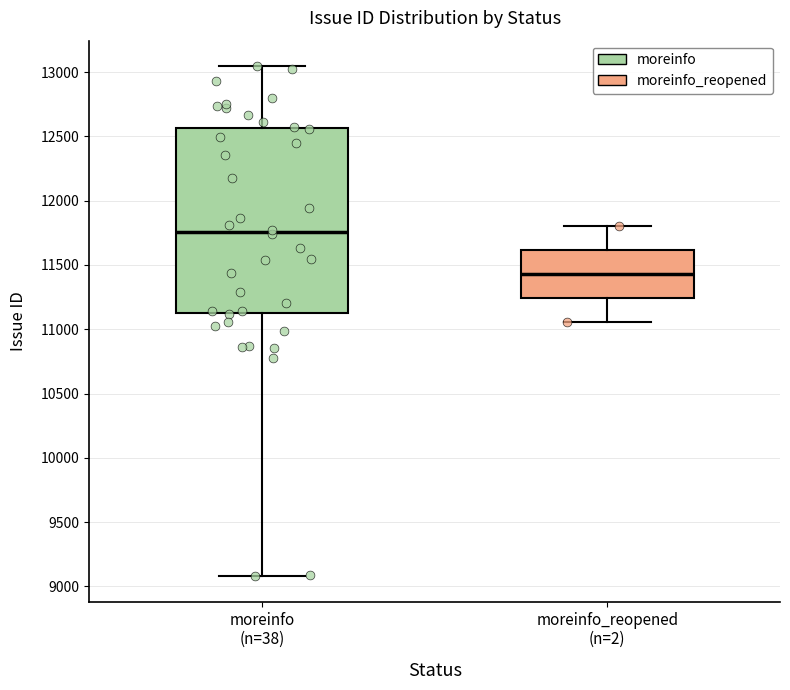

Comparing the boxes themselves (not the whiskers), which one is the tallest?

moreinfo (n=38)